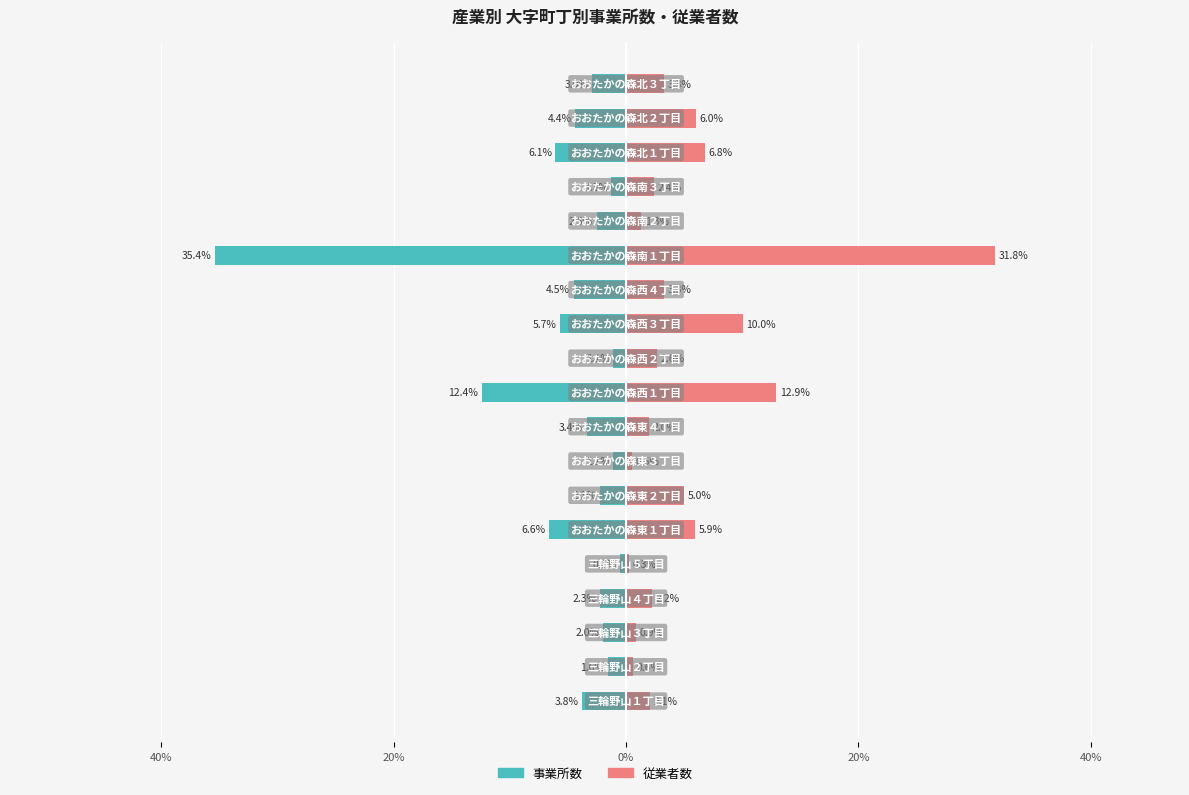

Between 11 and 18, which series saw the biggest shift?

従業者数